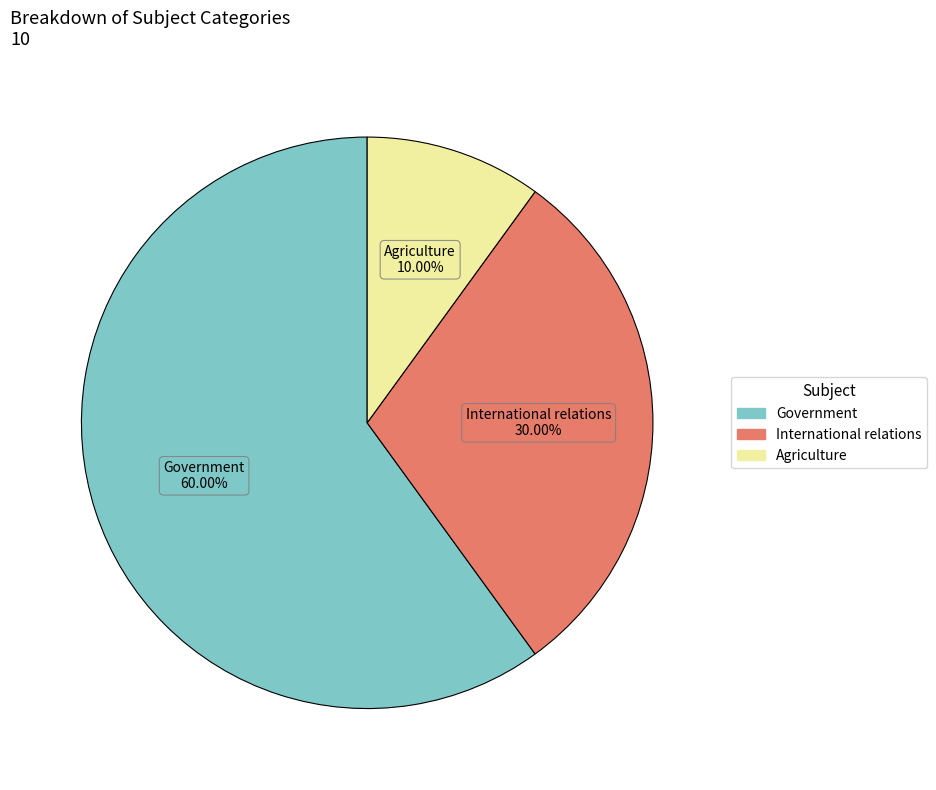

Is there any slice that represents more than half of the pie?

Yes